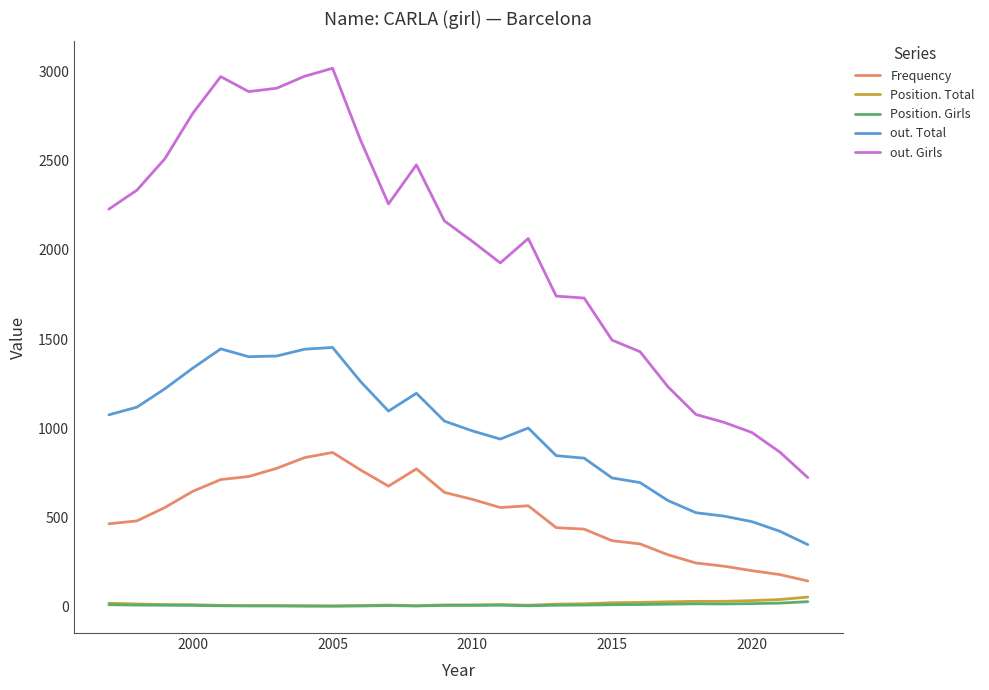

Which series has the largest range (max minus min)?

out. Girls